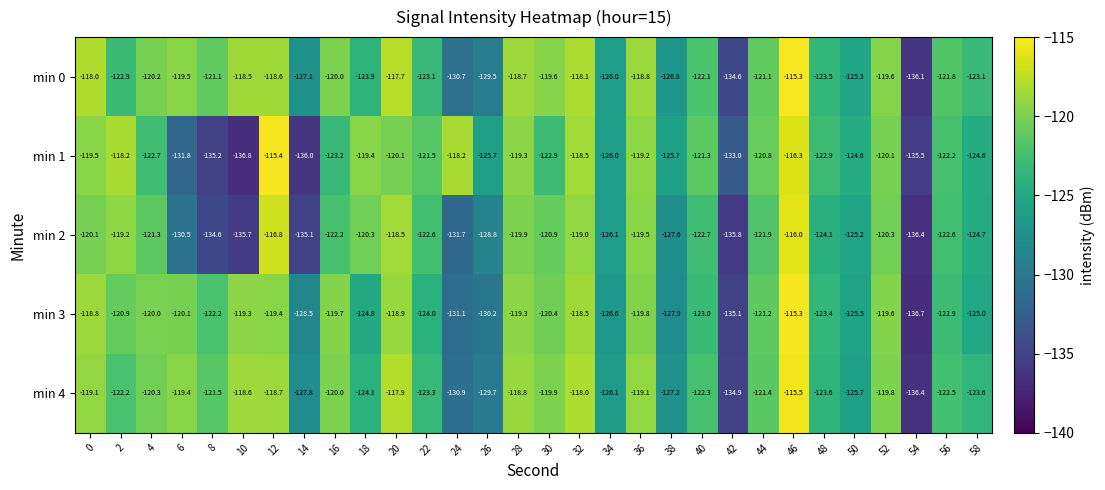

Is it true that min 2 equals -194.9 at 52?

False